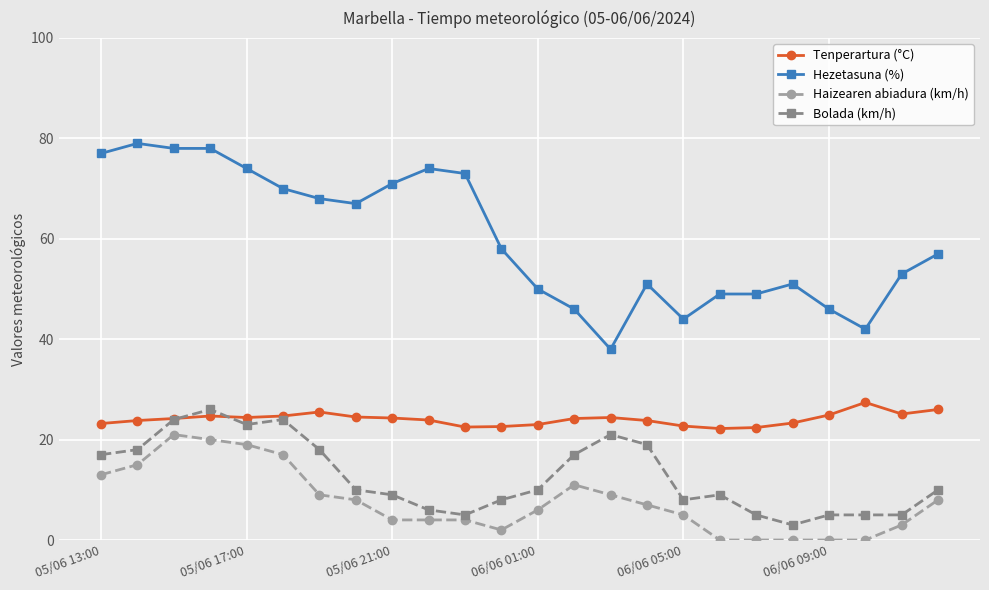

True or false: Haizearen abiadura (km/h) has more than 0 interior local peaks.

True